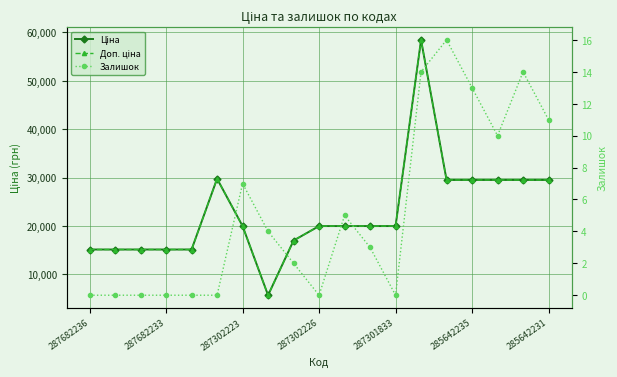

At which category does Залишок reach its first local valley?

287302226